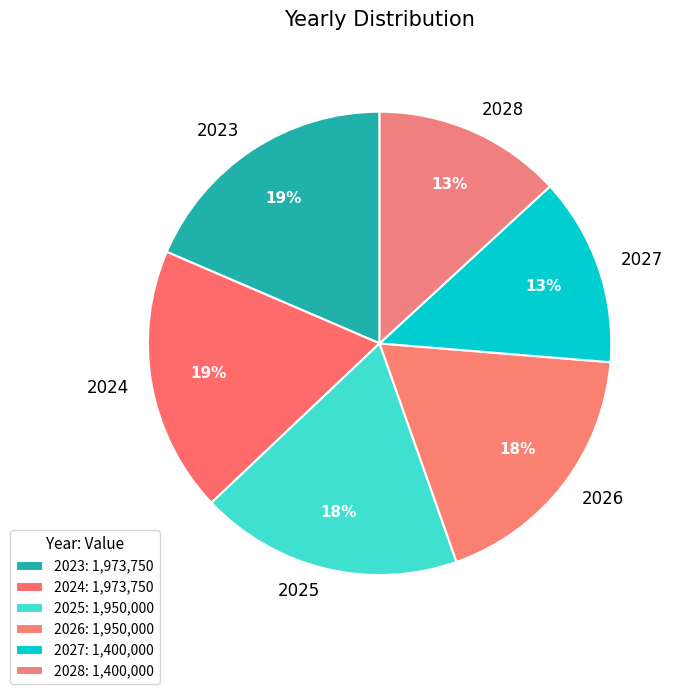

Is it true that 2024 is 9% of the pie?

False